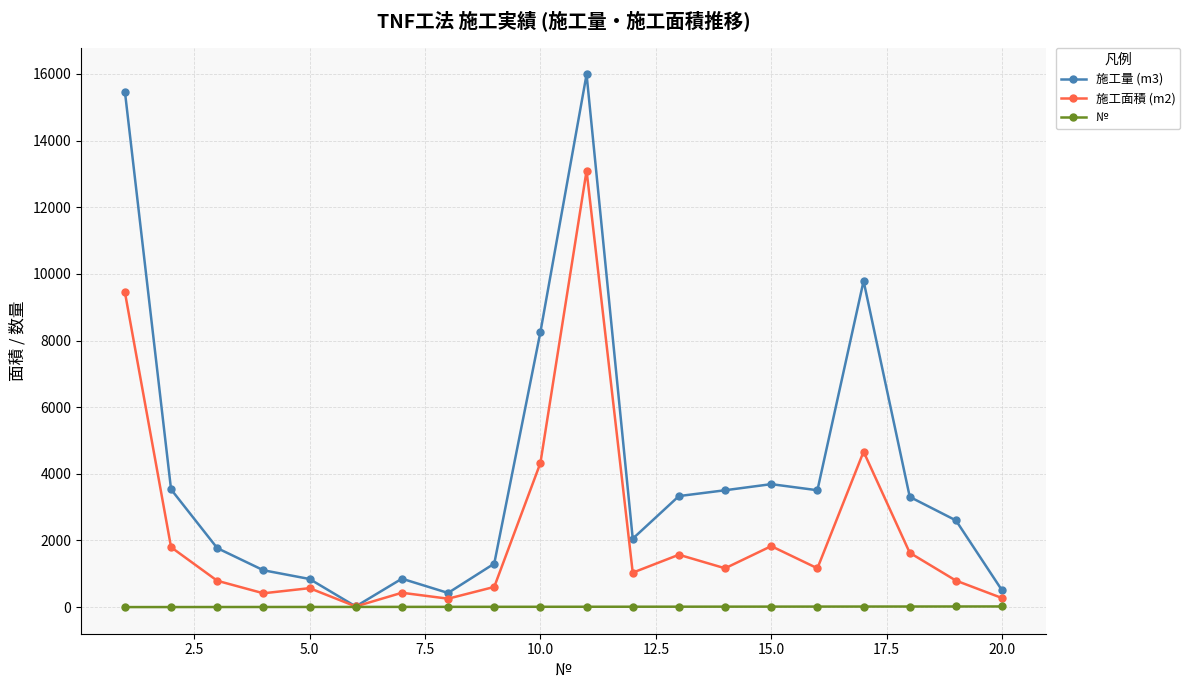

At how many categories does at least one series exceed 5508?

4